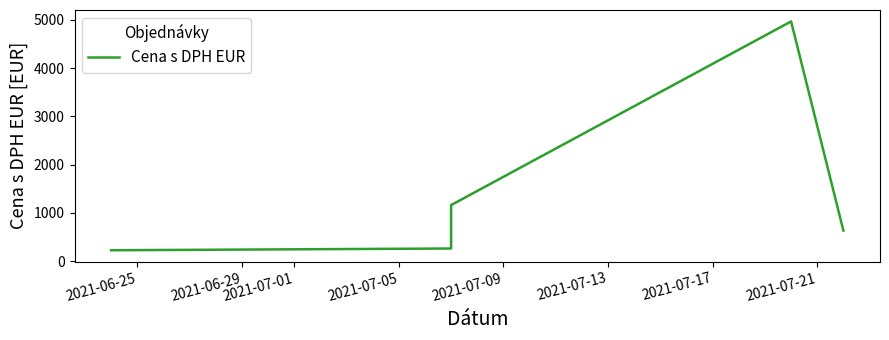

What is the label of the 5th point from the right?

2021-06-25